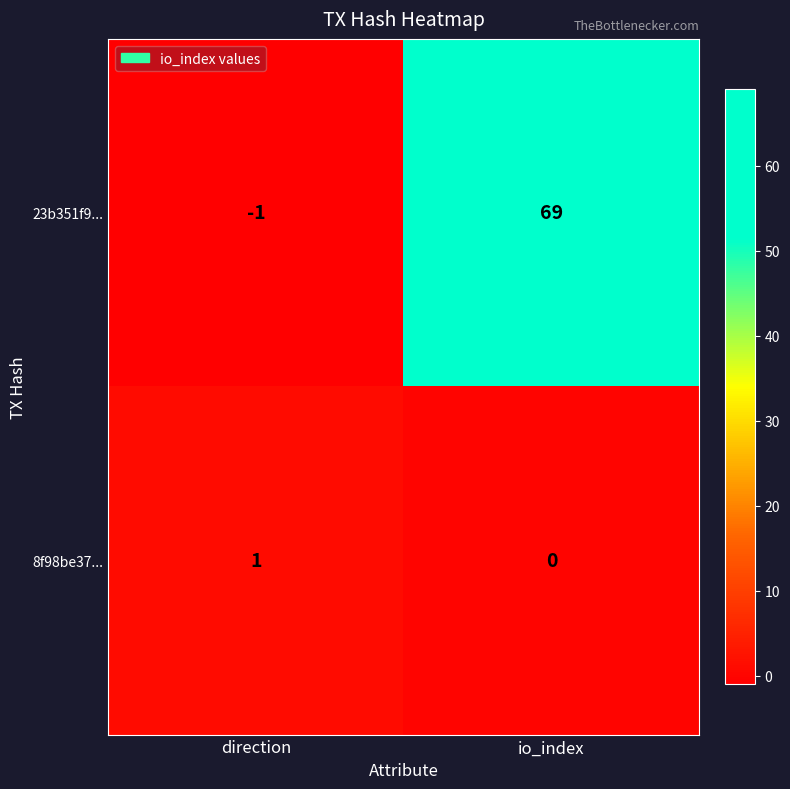

True or false: 23b351f9... has a value of 37 at io_index.

False